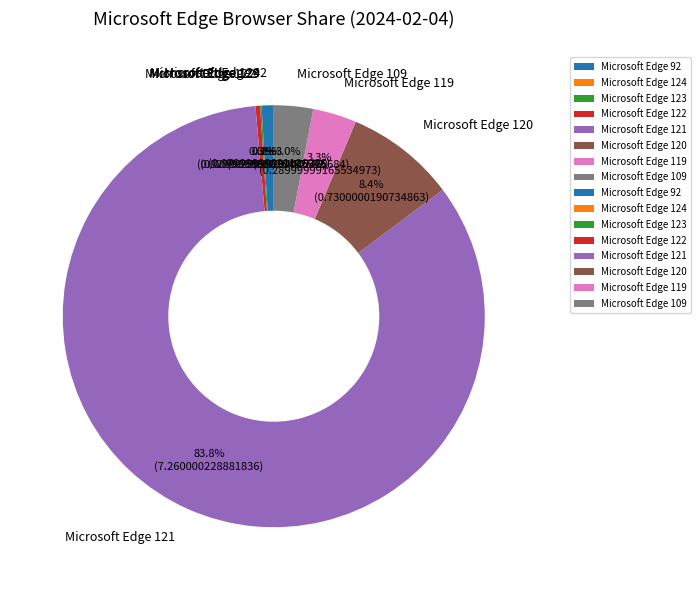

How many slices are in this pie chart?

8